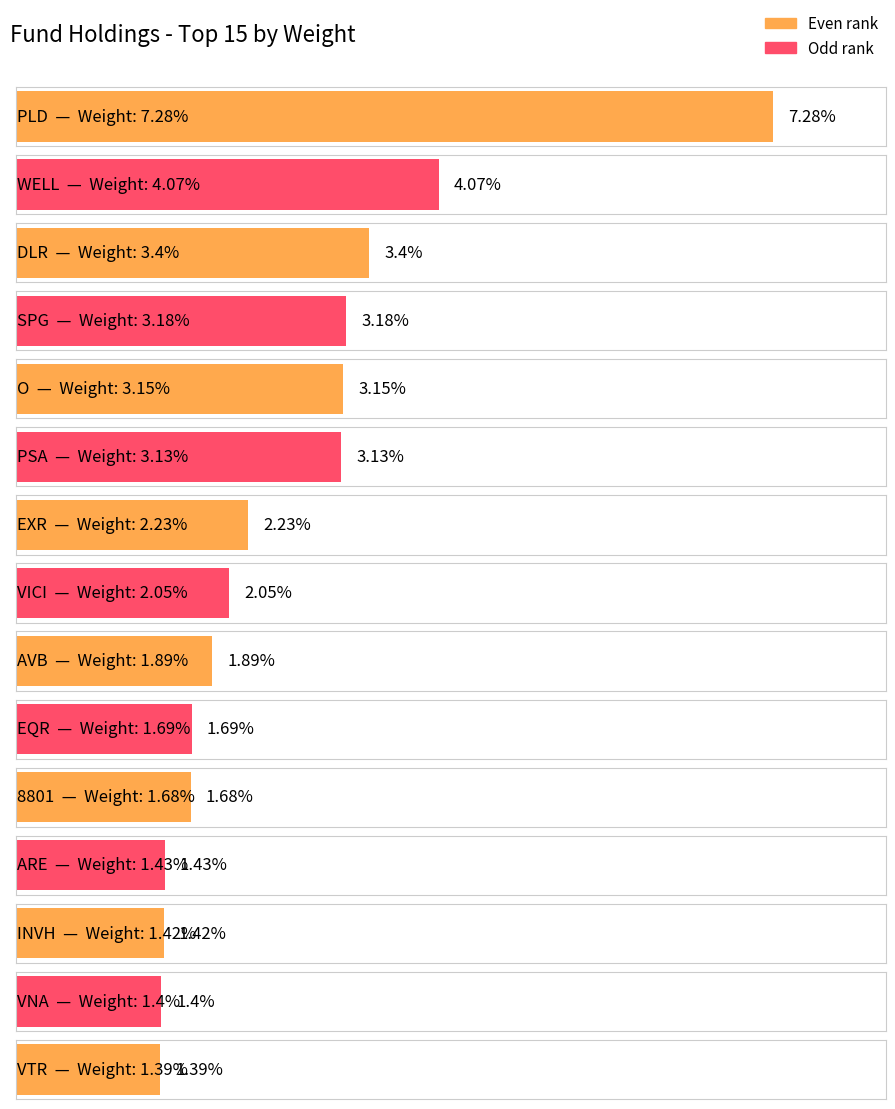

At which label is the value closest to 4?

WELL